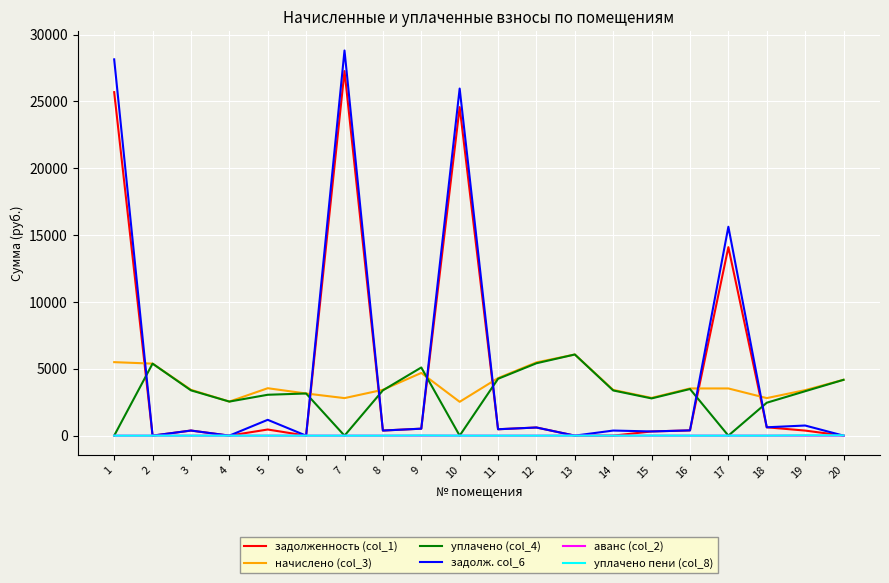

What is the spread (max minus min) of values at 7?

28812.1